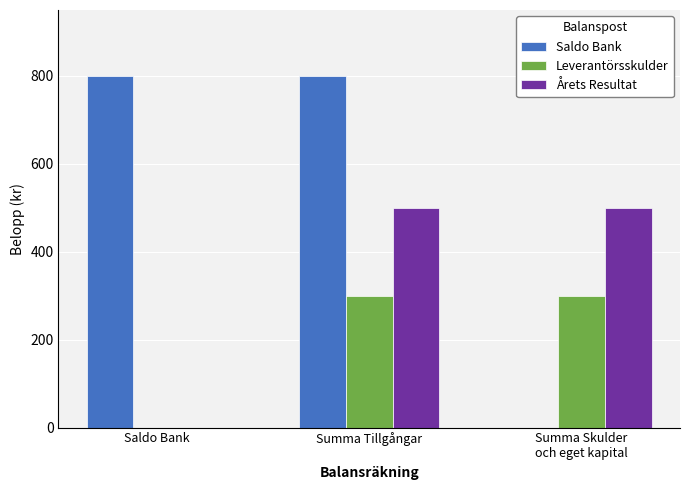

Reading left to right, list all the values displayed in this chart.

Saldo Bank: 800	800	0
Leverantörsskulder: 0	300	300
Årets Resultat: 0	500	500